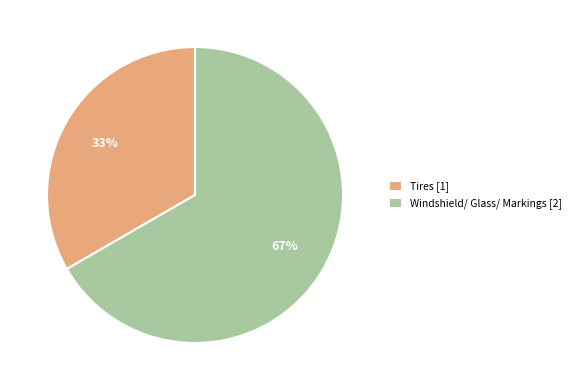

How many segments does this pie chart have?

2